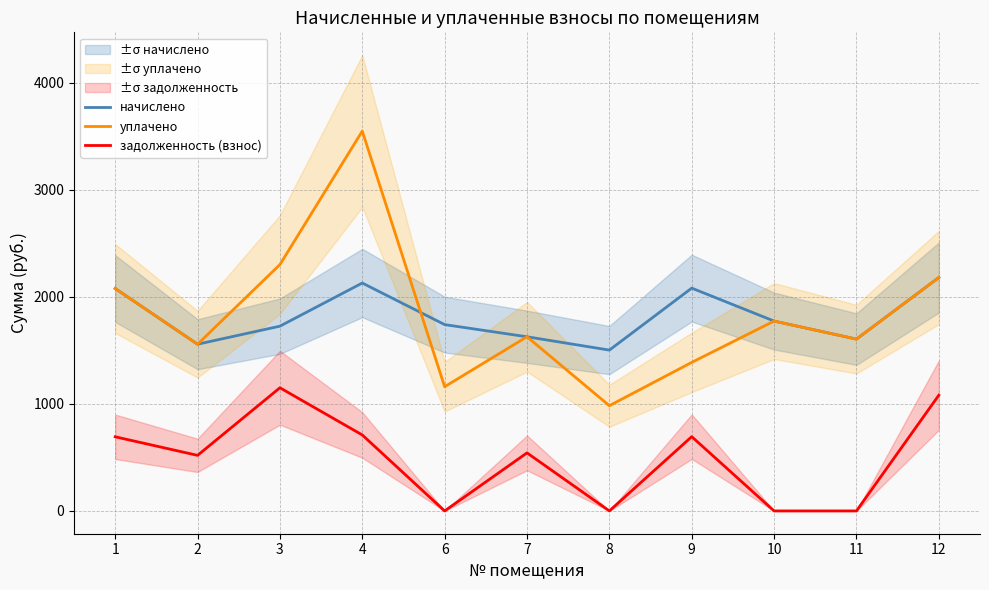

How many values in the начислено series exceed 1741?

6